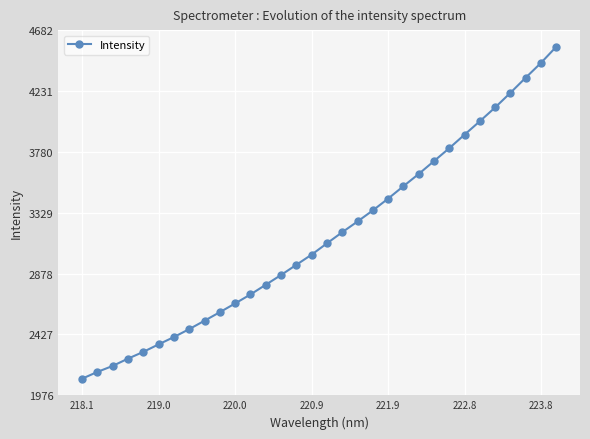

What is the value of the 11th point from the left?

2656.8